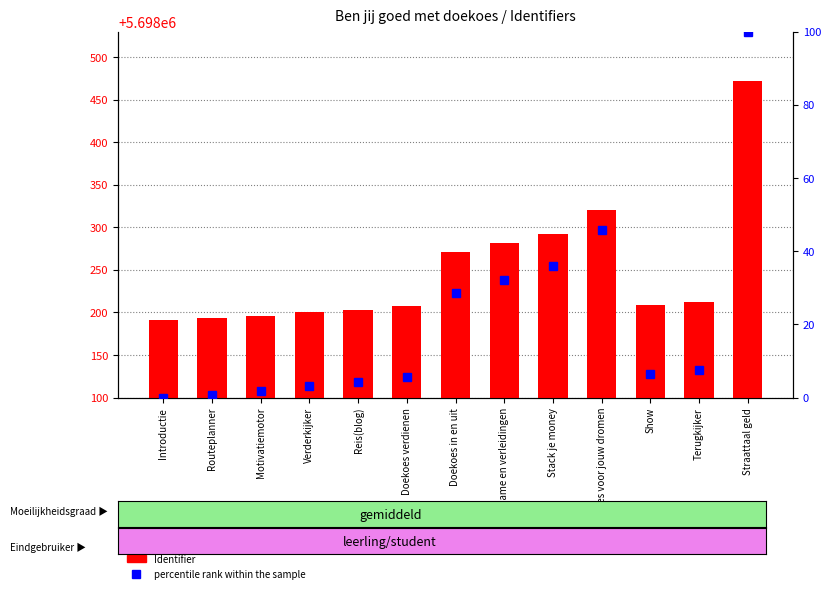

Where is Identifier nearest to the value 5698331?

Doekoes voor jouw dromen